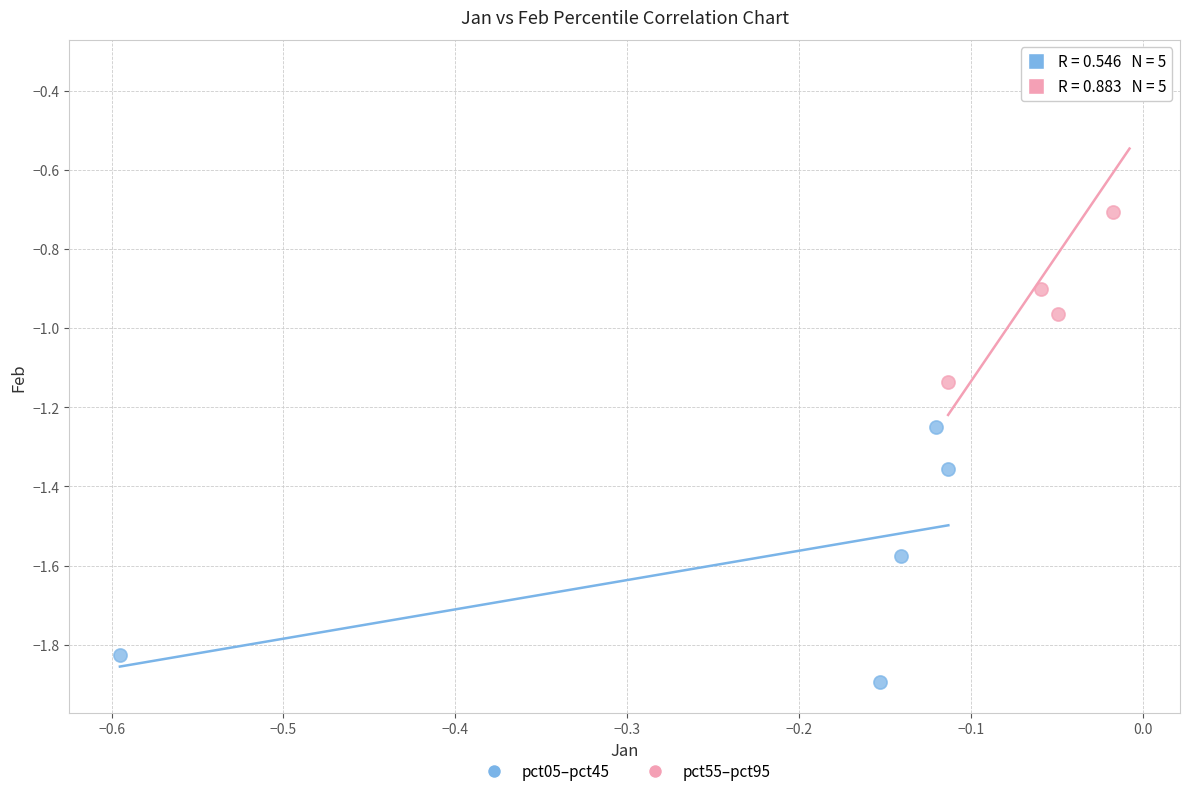

Which series reaches the minimum Y coordinate?

pct05–pct45